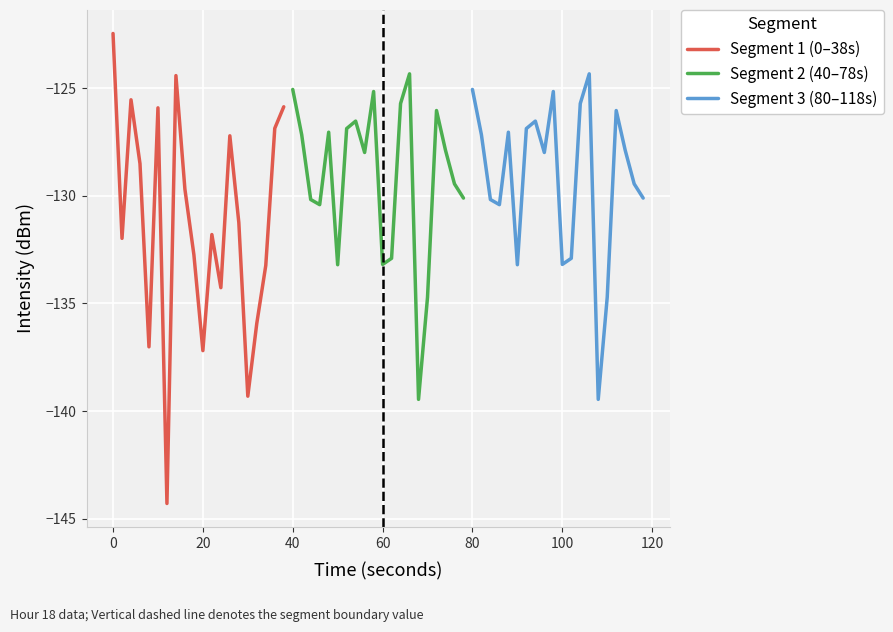

Which has a higher value, 120 or 20?

120